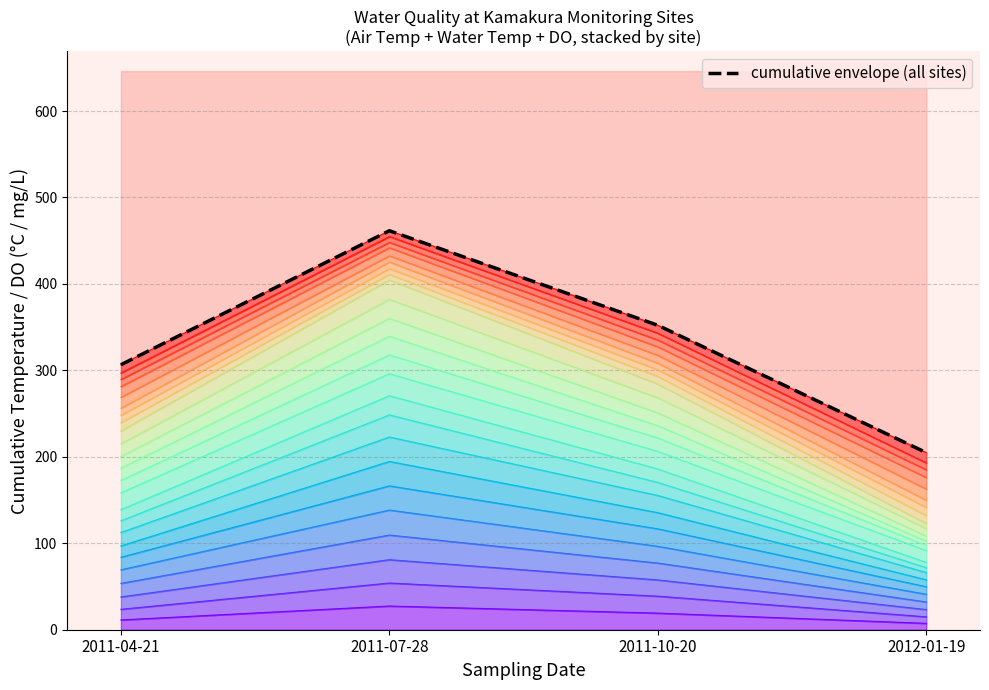

List the labels in order of value, largest first.

2011-07-28, 2011-10-20, 2011-04-21, 2012-01-19